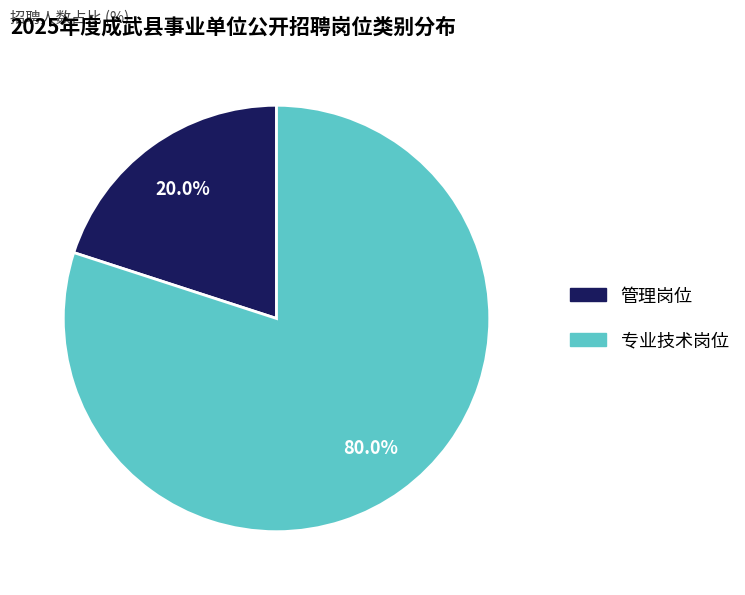

What is the largest slice in the pie chart?

专业技术岗位